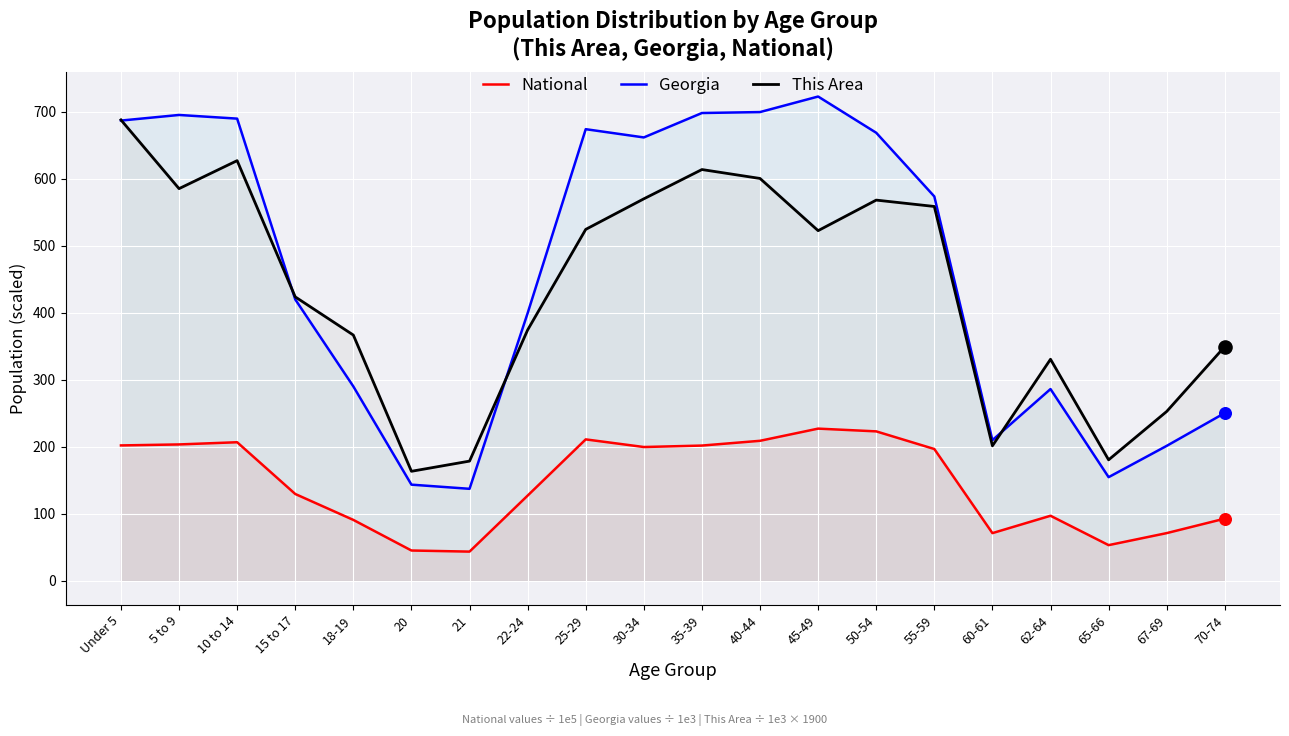

What is the total value across all series at 30-34?

1431.2